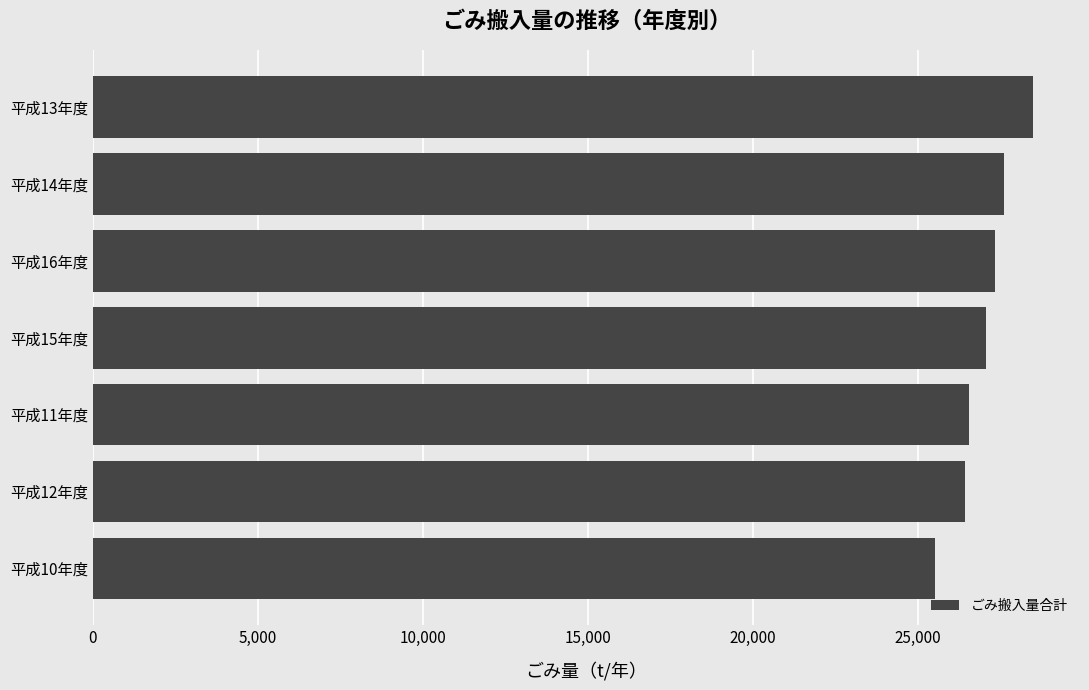

How many series are shown in this chart?

1